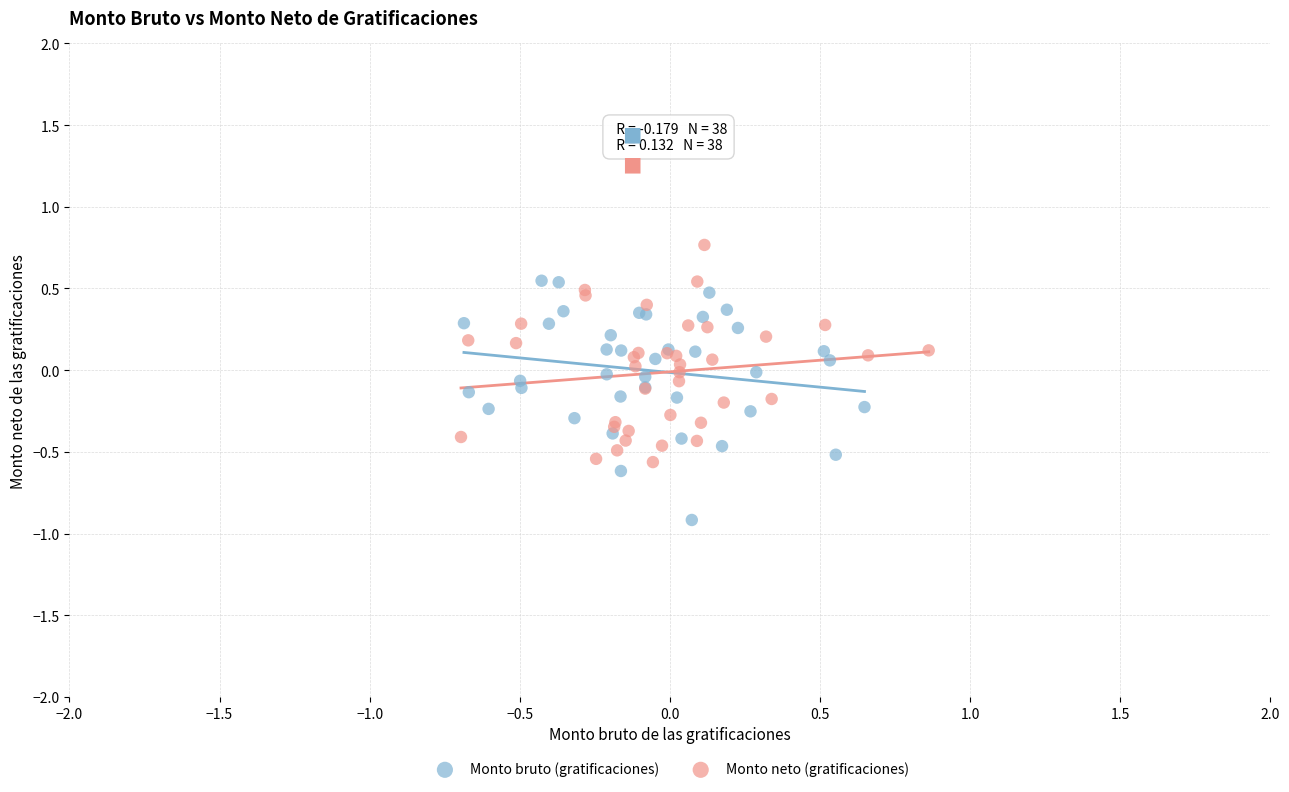

What are all the series names shown in the legend?

Monto bruto (gratificaciones), Monto neto (gratificaciones)